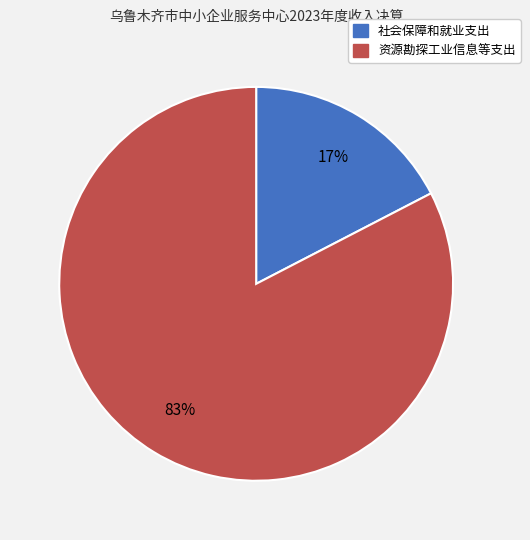

Rank the categories by value from highest to lowest.

资源勘探工业信息等支出, 社会保障和就业支出